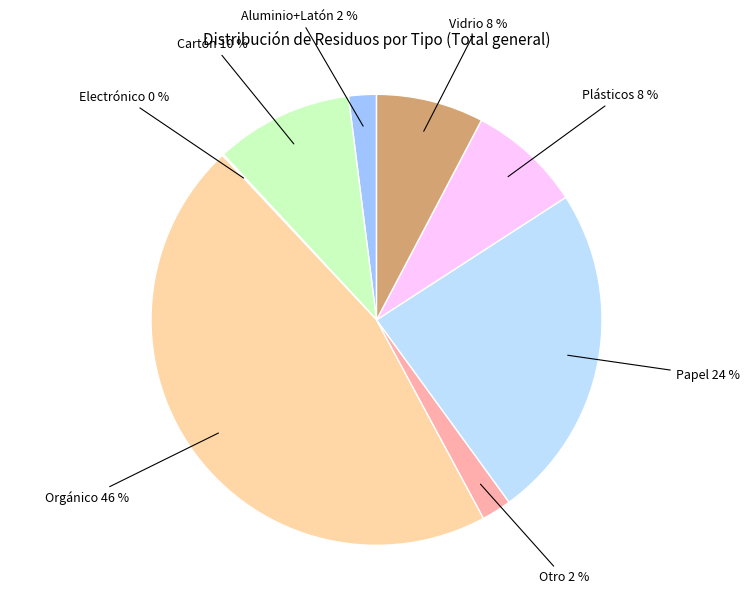

Does Orgánico account for over 50% of the chart?

No